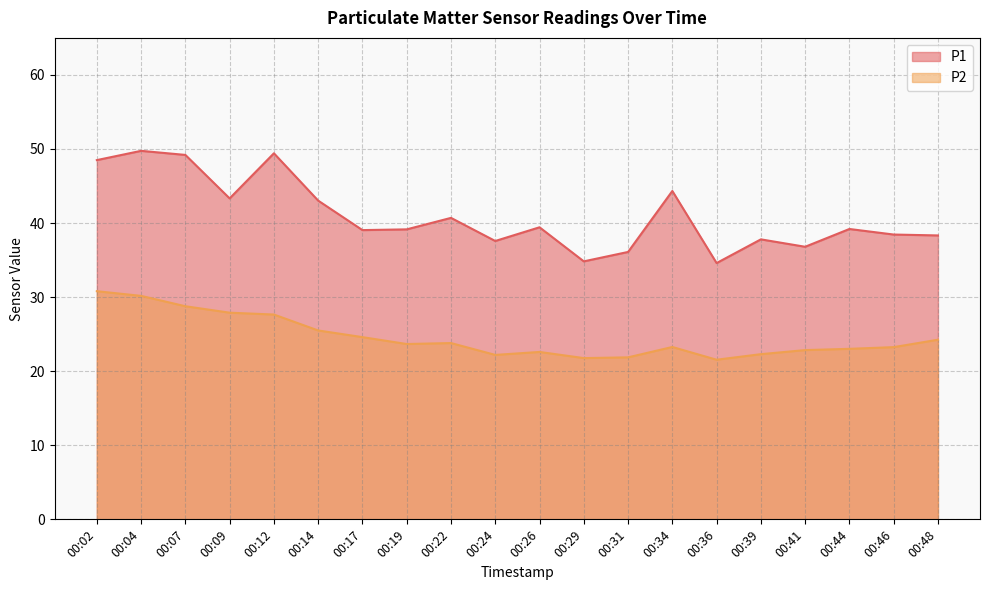

How many categories are shown in the chart?

20